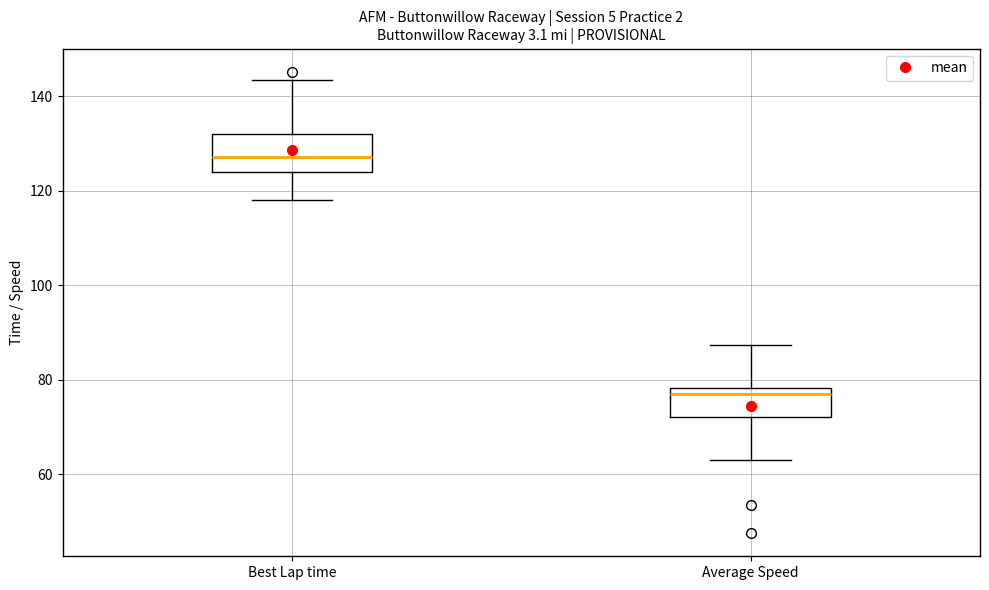

Where is the lower edge of the box for Average Speed on the y-axis? The values are not printed on the chart, so give them approximately, as read against the axis.

72